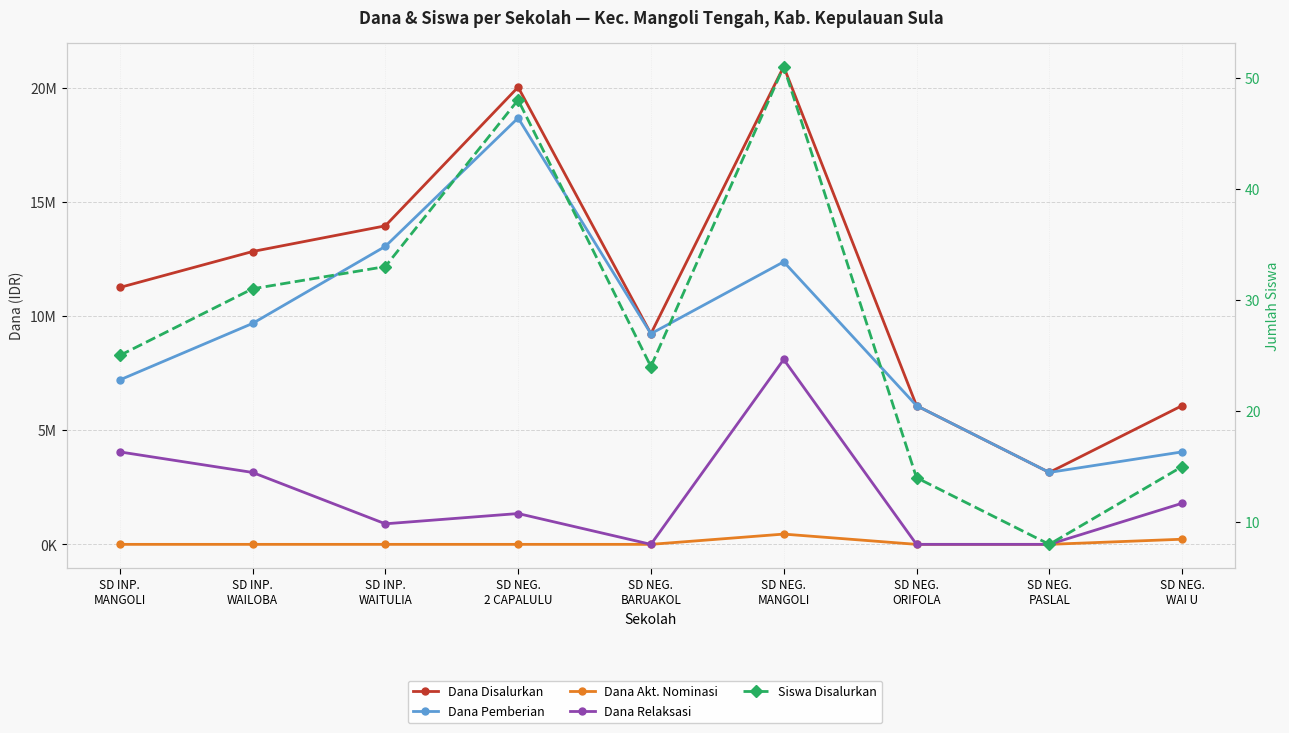

Reading left to right, list all the values displayed in this chart.

Dana Disalurkan: SD INP.
MANGOLI=11250000	SD INP.
WAILOBA=12825000	SD INP.
WAITULIA=13950000	SD NEG.
2 CAPALULU=20025000	SD NEG.
BARUAKOL=9225000	SD NEG.
MANGOLI=20925000	SD NEG.
ORIFOLA=6075000	SD NEG.
PASLAL=3150000	SD NEG.
WAI U=6075000
Dana Pemberian: SD INP.
MANGOLI=7200000	SD INP.
WAILOBA=9675000	SD INP.
WAITULIA=13050000	SD NEG.
2 CAPALULU=18675000	SD NEG.
BARUAKOL=9225000	SD NEG.
MANGOLI=12375000	SD NEG.
ORIFOLA=6075000	SD NEG.
PASLAL=3150000	SD NEG.
WAI U=4050000
Dana Akt. Nominasi: SD INP.
MANGOLI=0	SD INP.
WAILOBA=0	SD INP.
WAITULIA=0	SD NEG.
2 CAPALULU=0	SD NEG.
BARUAKOL=0	SD NEG.
MANGOLI=450000	SD NEG.
ORIFOLA=0	SD NEG.
PASLAL=0	SD NEG.
WAI U=225000
Dana Relaksasi: SD INP.
MANGOLI=4050000	SD INP.
WAILOBA=3150000	SD INP.
WAITULIA=900000	SD NEG.
2 CAPALULU=1350000	SD NEG.
BARUAKOL=0	SD NEG.
MANGOLI=8100000	SD NEG.
ORIFOLA=0	SD NEG.
PASLAL=0	SD NEG.
WAI U=1800000
Siswa Disalurkan: SD INP.
MANGOLI=25	SD INP.
WAILOBA=31	SD INP.
WAITULIA=33	SD NEG.
2 CAPALULU=48	SD NEG.
BARUAKOL=24	SD NEG.
MANGOLI=51	SD NEG.
ORIFOLA=14	SD NEG.
PASLAL=8	SD NEG.
WAI U=15